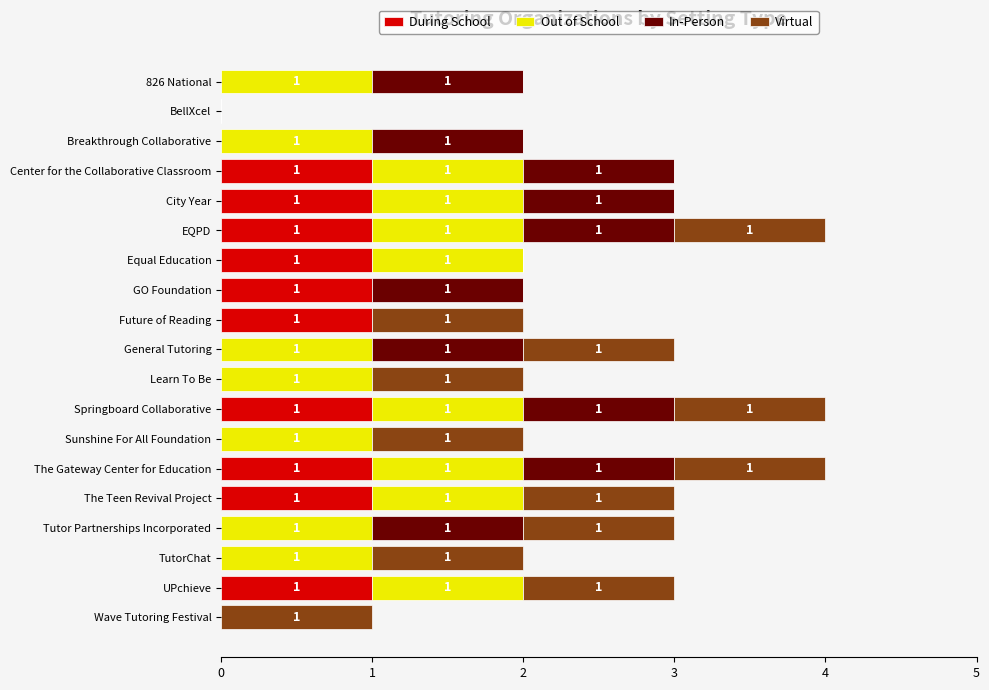

What is the sum of all During School values?

10